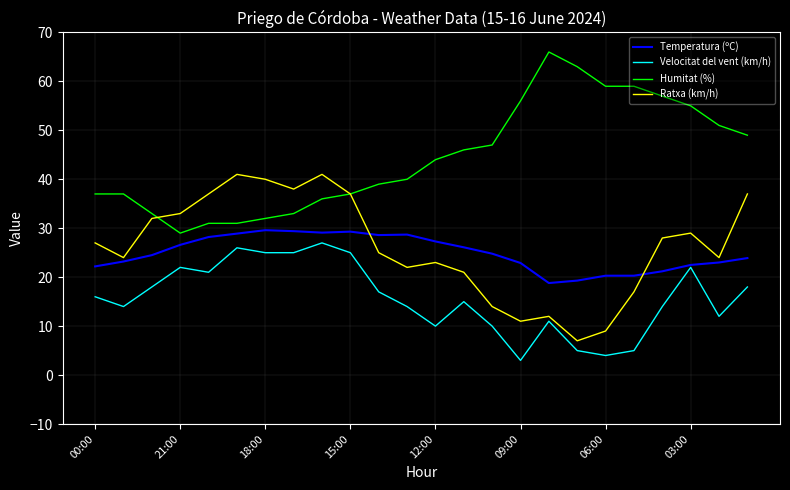

True or false: Velocitat del vent (km/h) and Humitat (%) intersect in this chart.

False